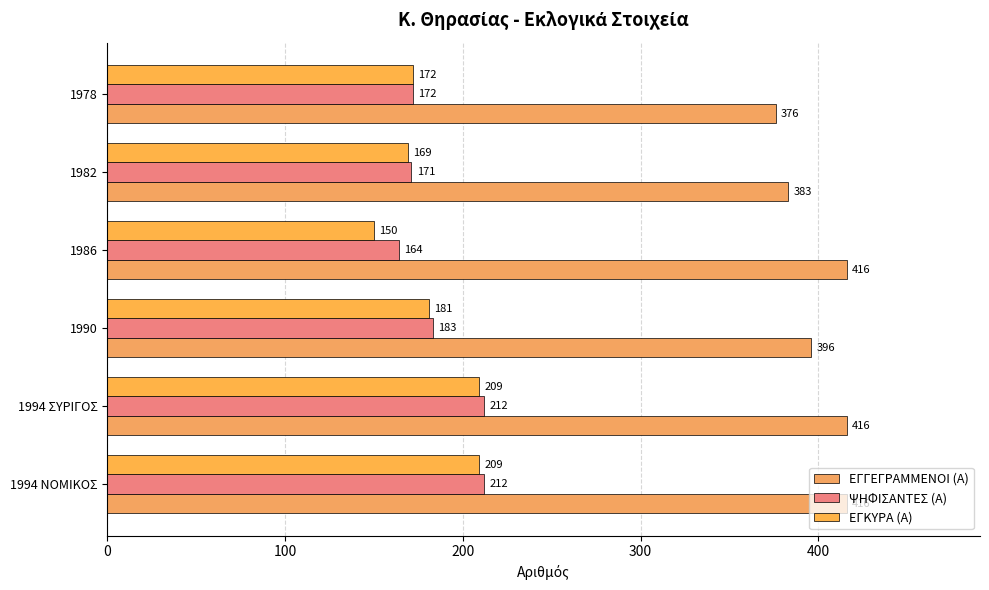

How many data points in ΕΓΚΥΡΑ (Α) are less than 181?

3